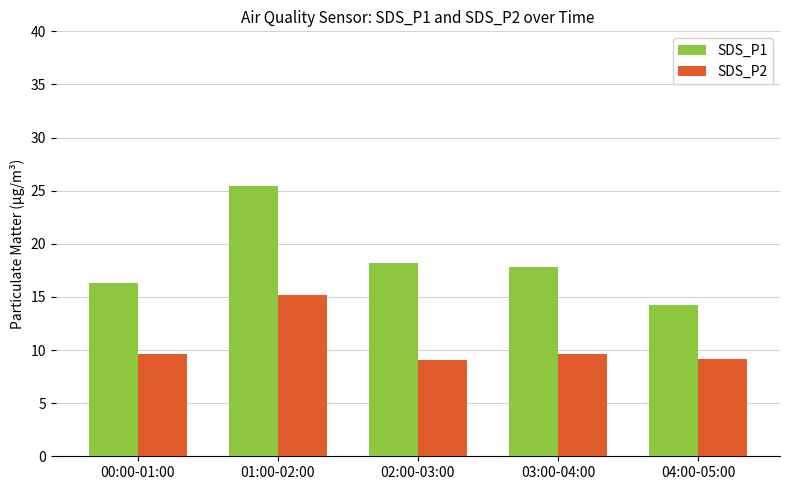

At how many categories does at least one series exceed 19?

1